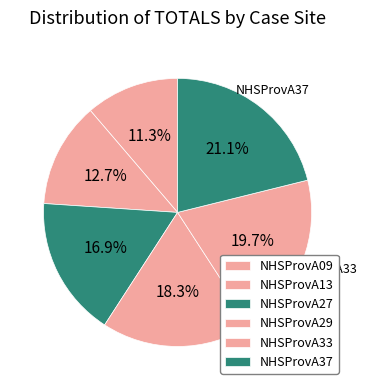

How many segments does this pie chart have?

6